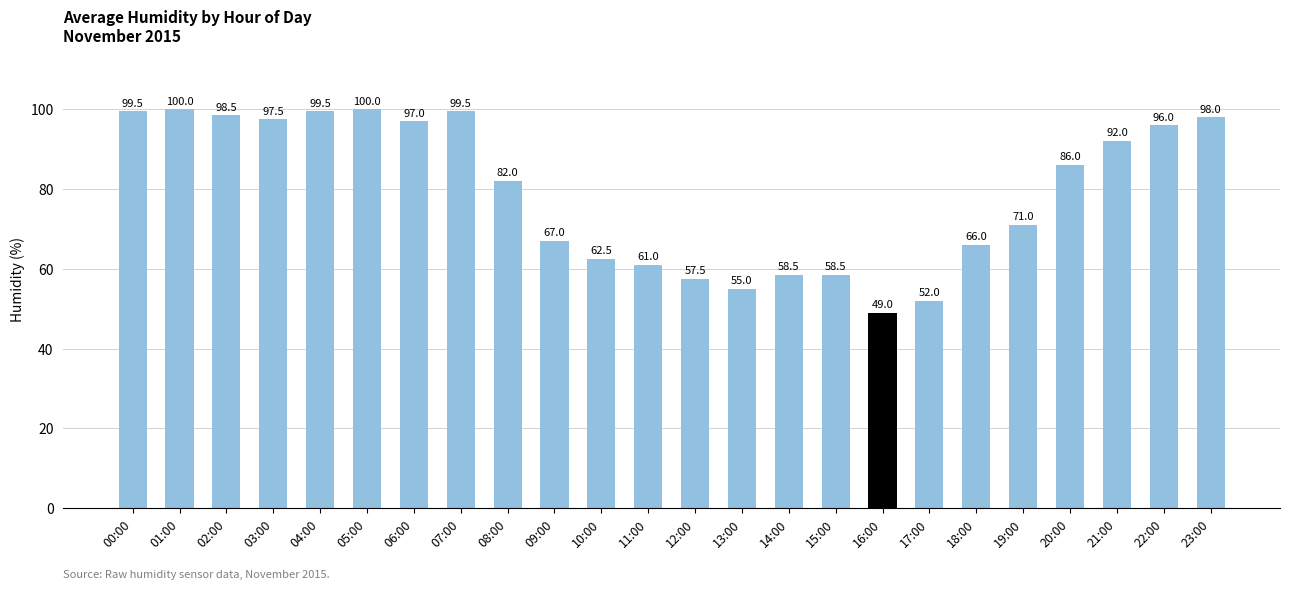

The value at 18:00 is 114.1. True or false?

False